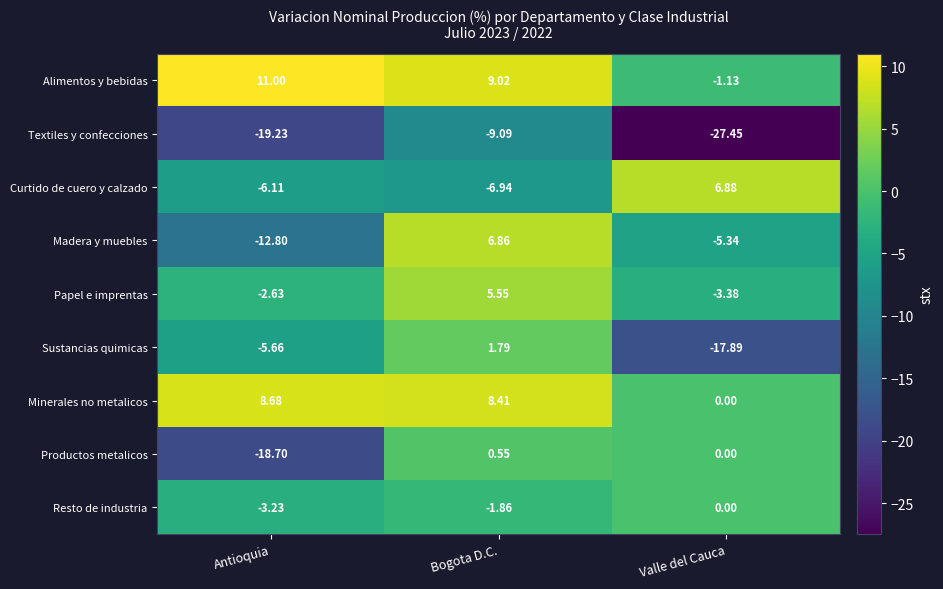

What is the difference between the highest and lowest values at Bogota D.C.?

18.1